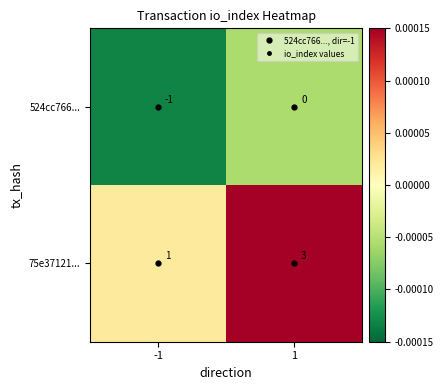

At 1, list the series in order from largest to smallest.

75e37121..., 524cc766...